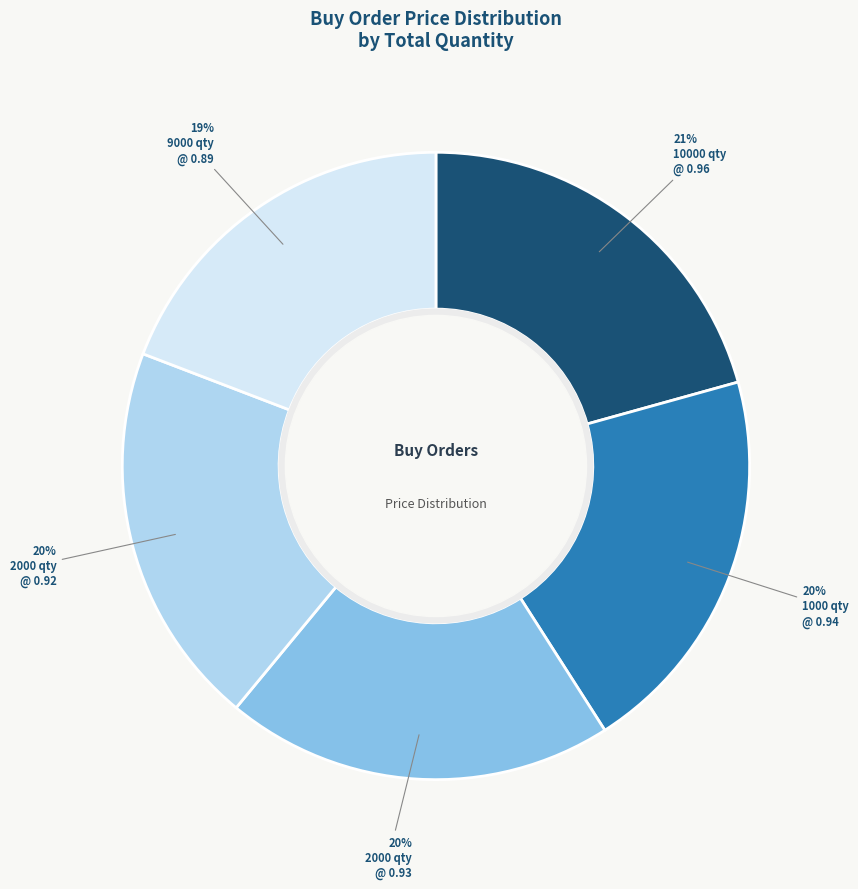

How many segments does this pie chart have?

5